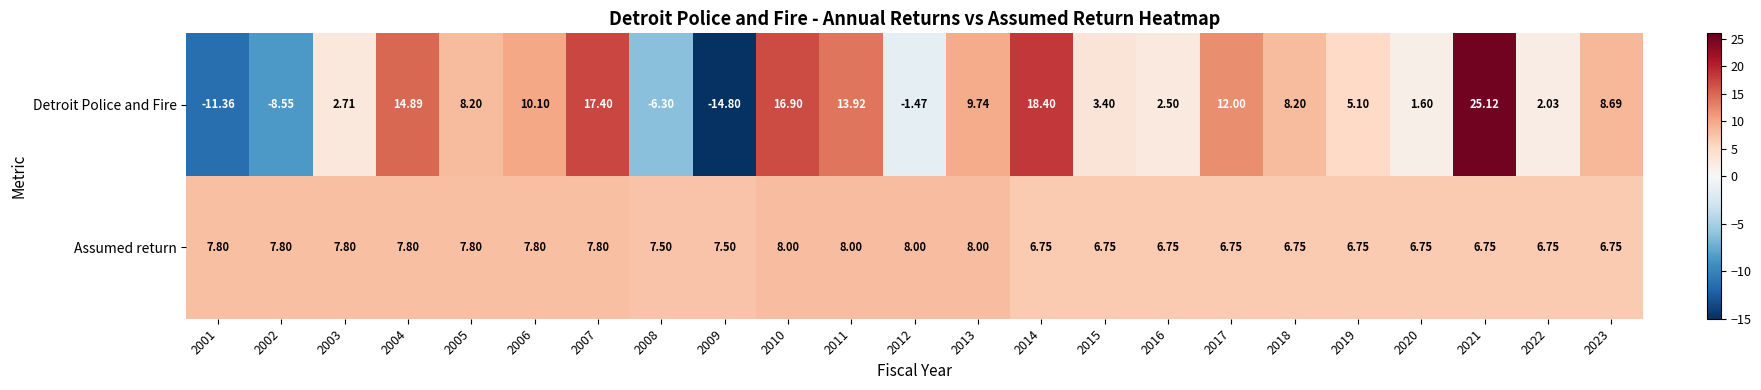

List the series in order of their overall mean, highest first.

Assumed return, Detroit Police and Fire